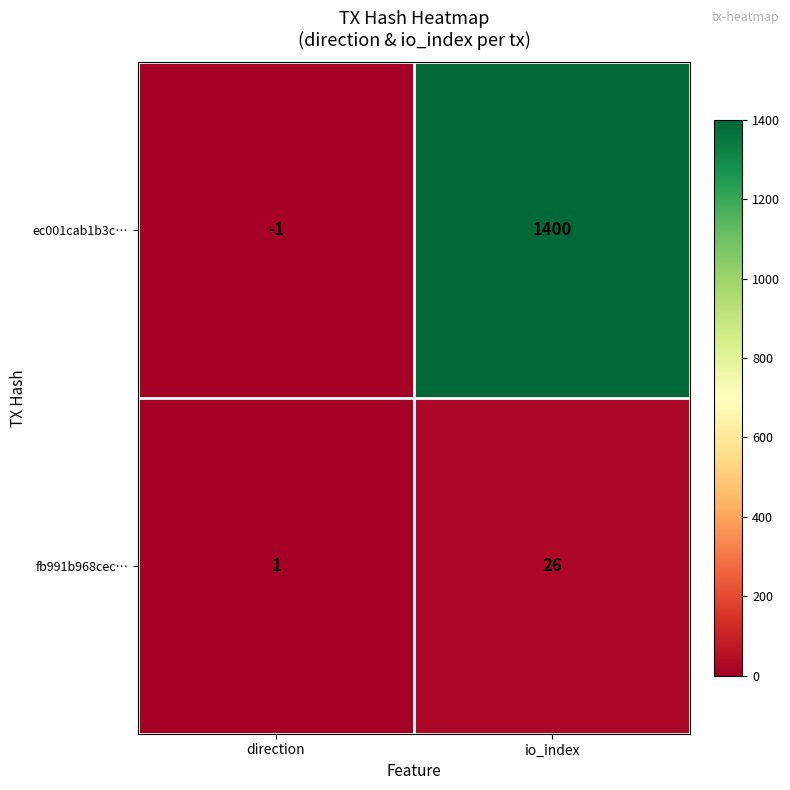

Reading right to left, what are all the values shown in this chart?

ec001cab1b3c…: 1400	-1
fb991b968cec…: 26	1